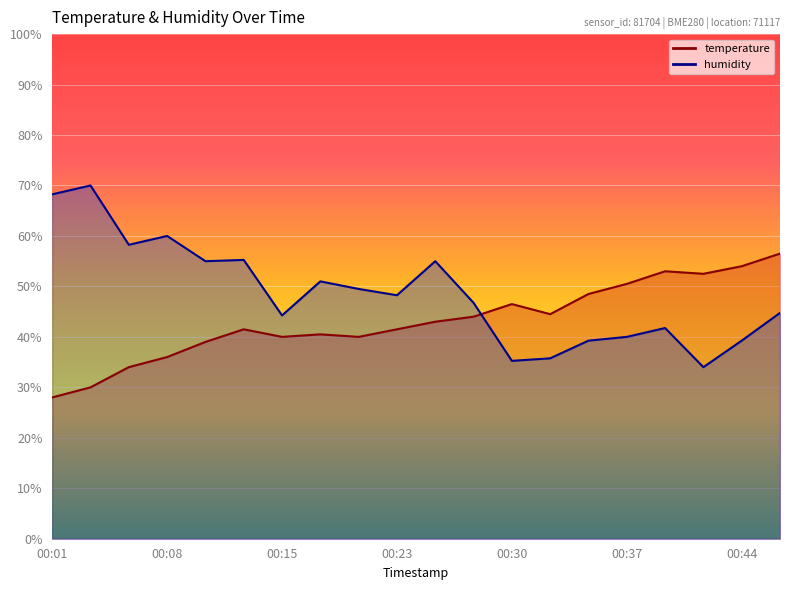

What is the value of the humidity point at the 12th from the left?

46.8